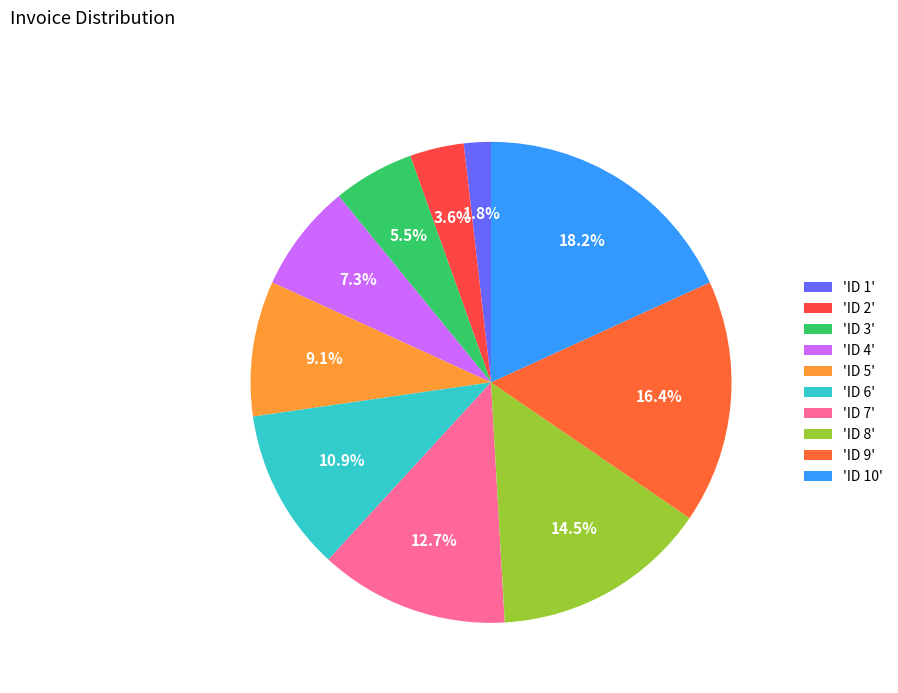

Is there a majority slice in this chart?

No